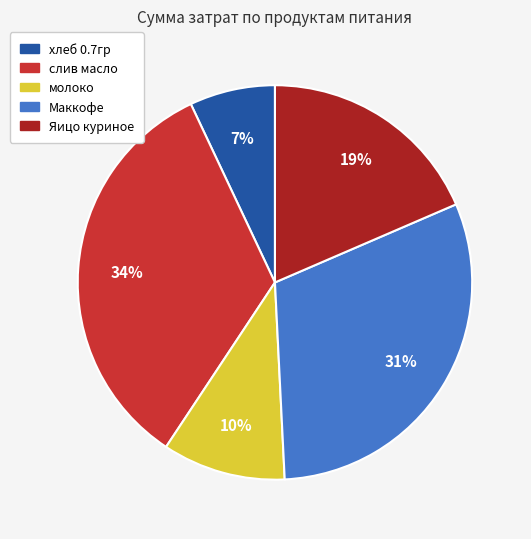

True or false: Маккофе accounts for 37% of the total.

False